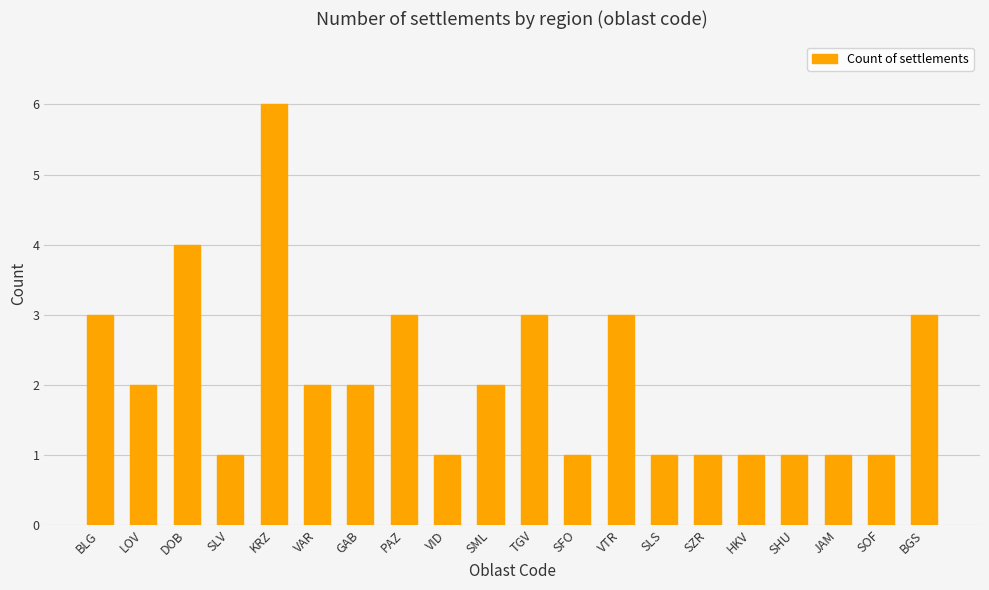

At which category does the chart reach its peak across all series?

KRZ